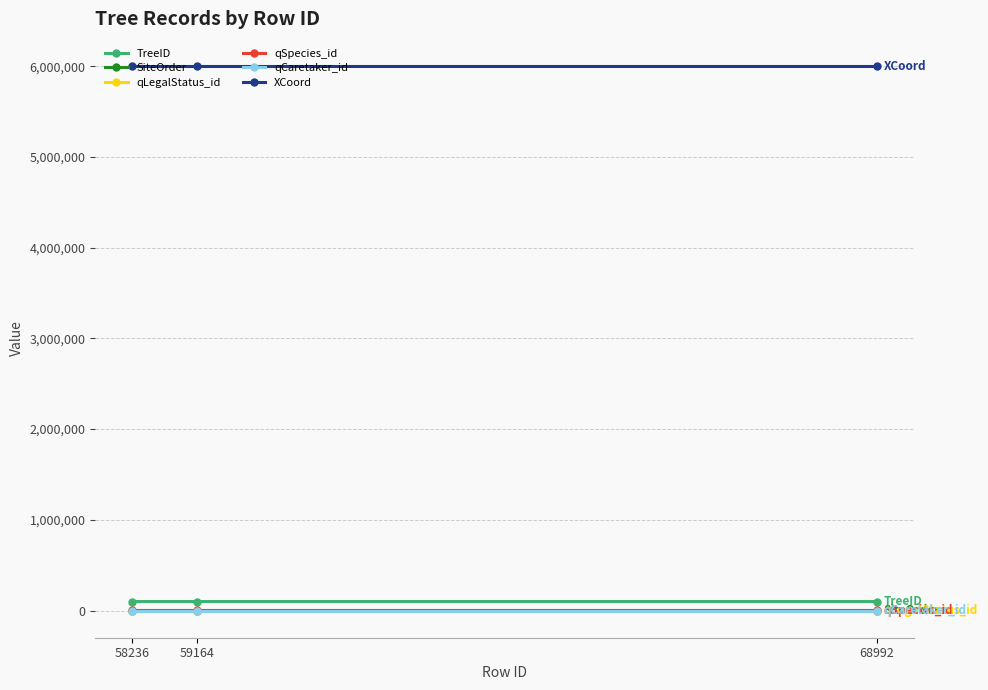

Is the value of XCoord at 59164 greater than the value of qCaretaker_id at 59164?

Yes